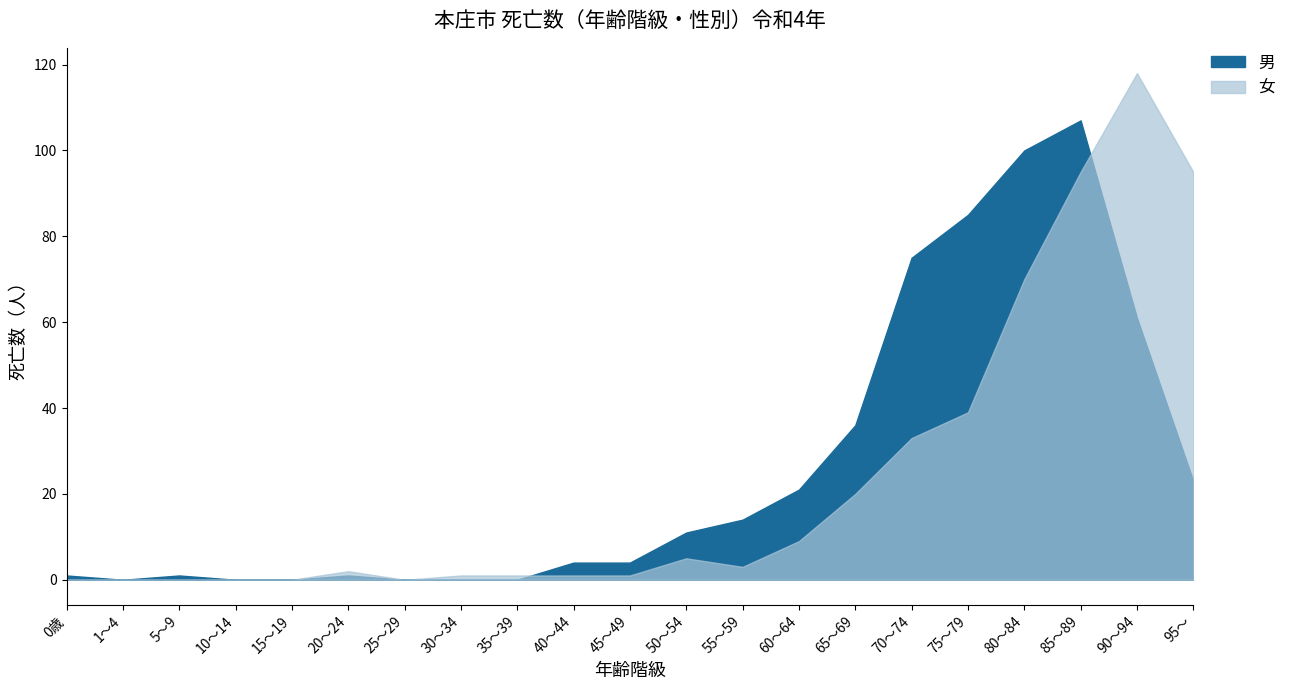

What is the label of the 17th point from the left?

75～79